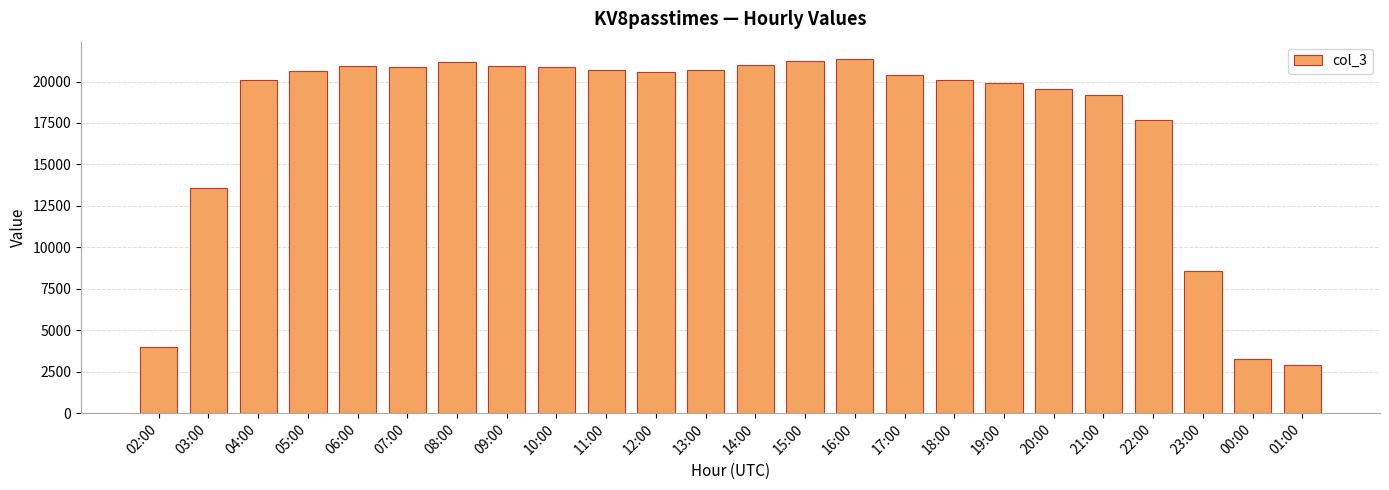

Is it true that the value at 19:00 is 35108?

False